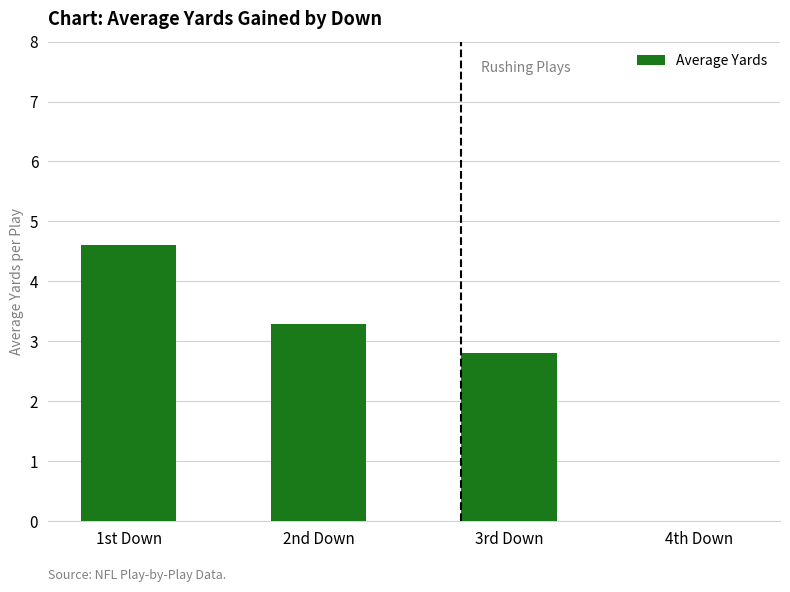

Which label corresponds to the largest value in the chart?

1st Down